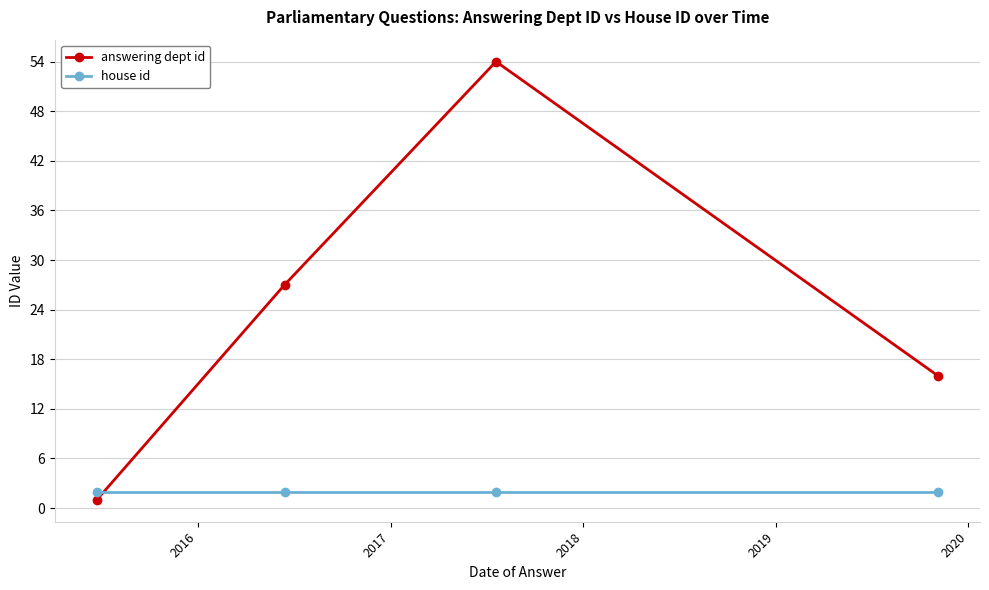

What is the difference between the maximum and minimum values in the answering dept id series?

53